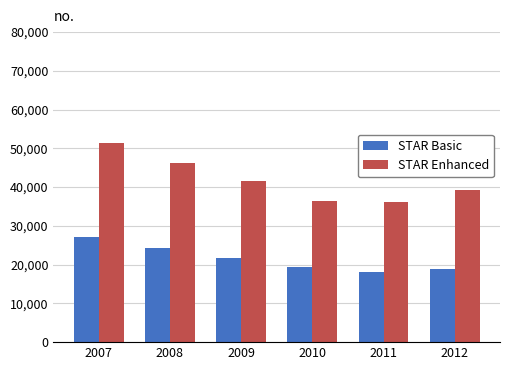

At which label does STAR Basic reach its minimum?

2011